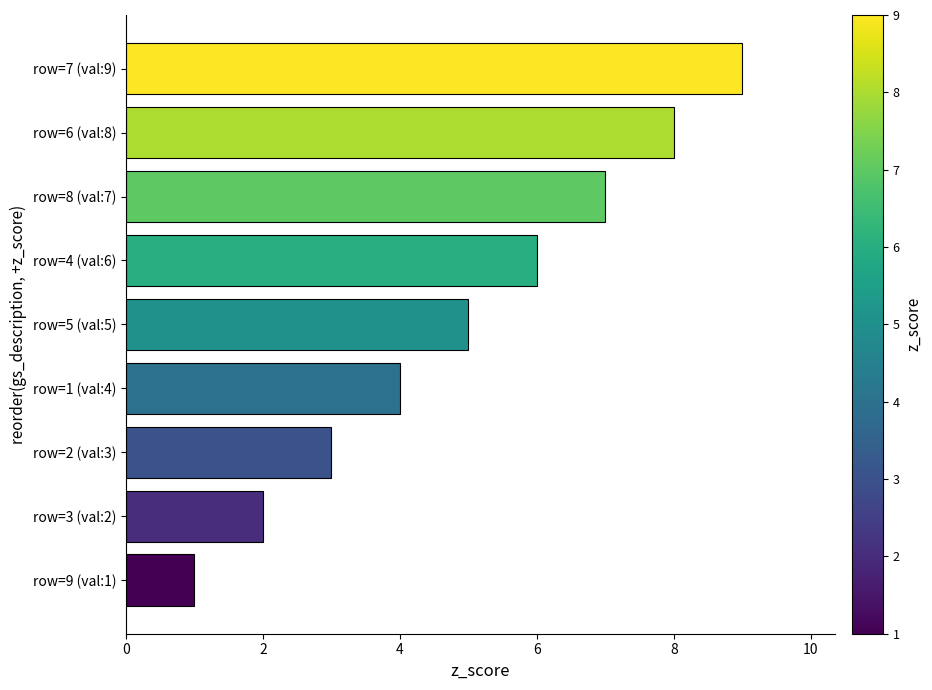

What is the maximum value shown in the chart?

9